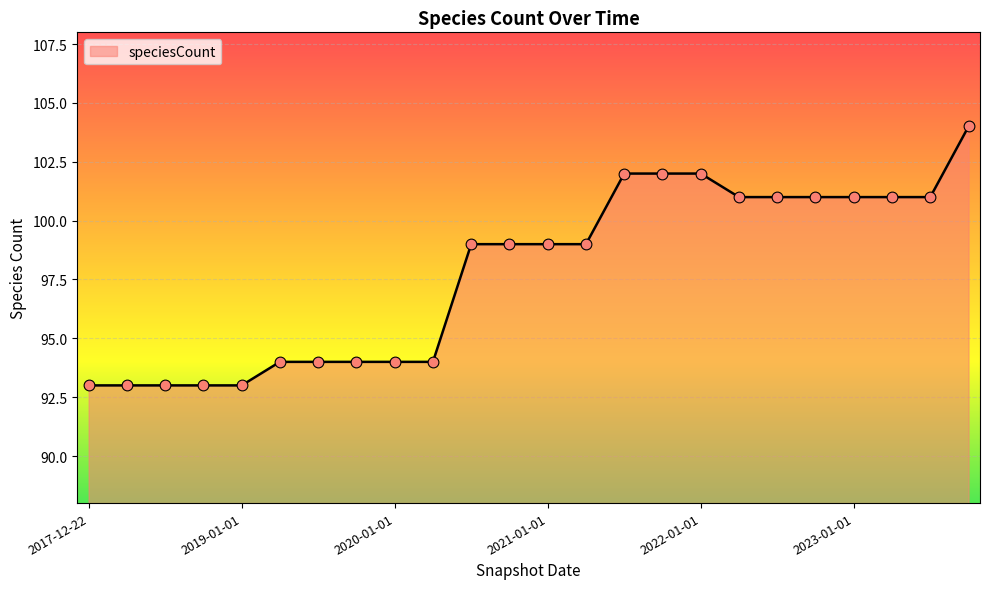

What is the minimum value shown in the chart?

93